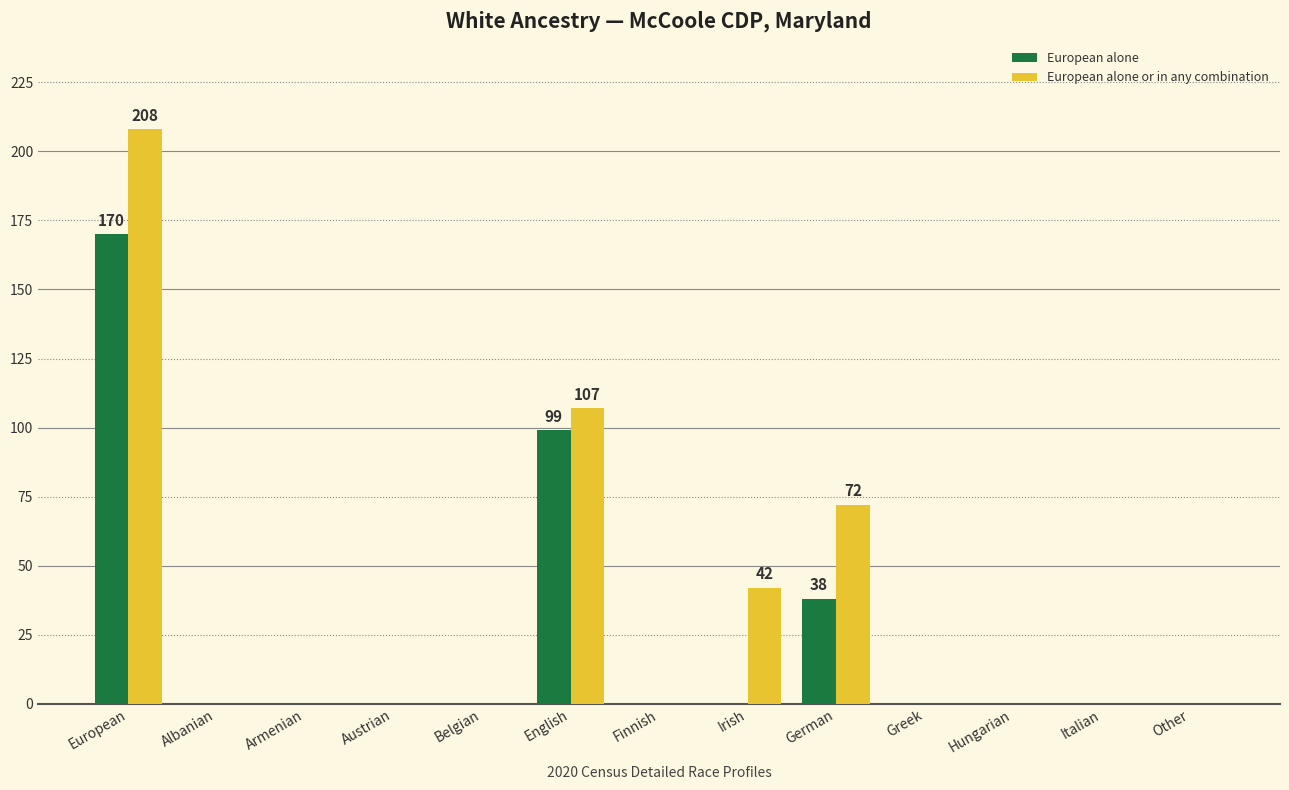

What is the average value of the European alone series?

24